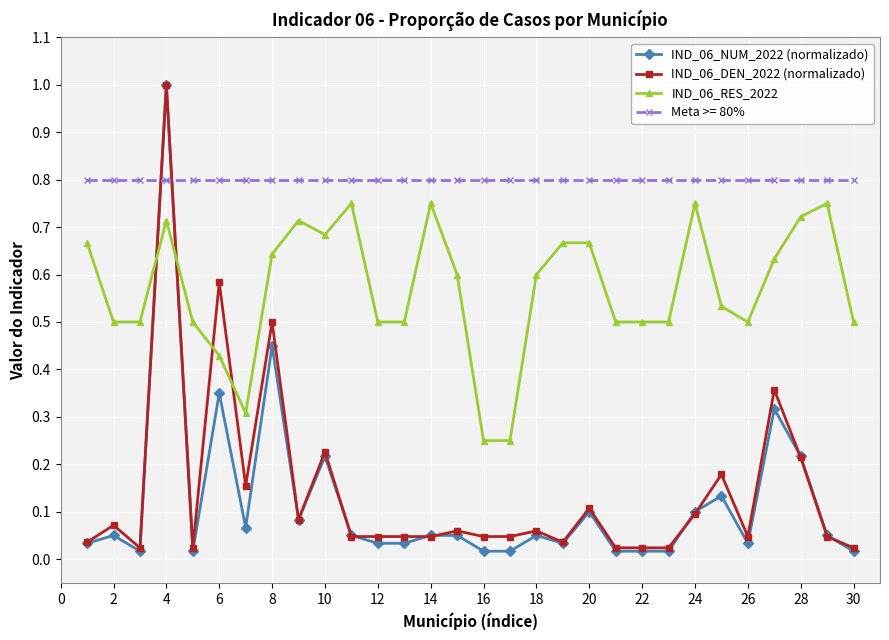

Which series has the largest range (max minus min)?

IND_06_NUM_2022 (normalizado)